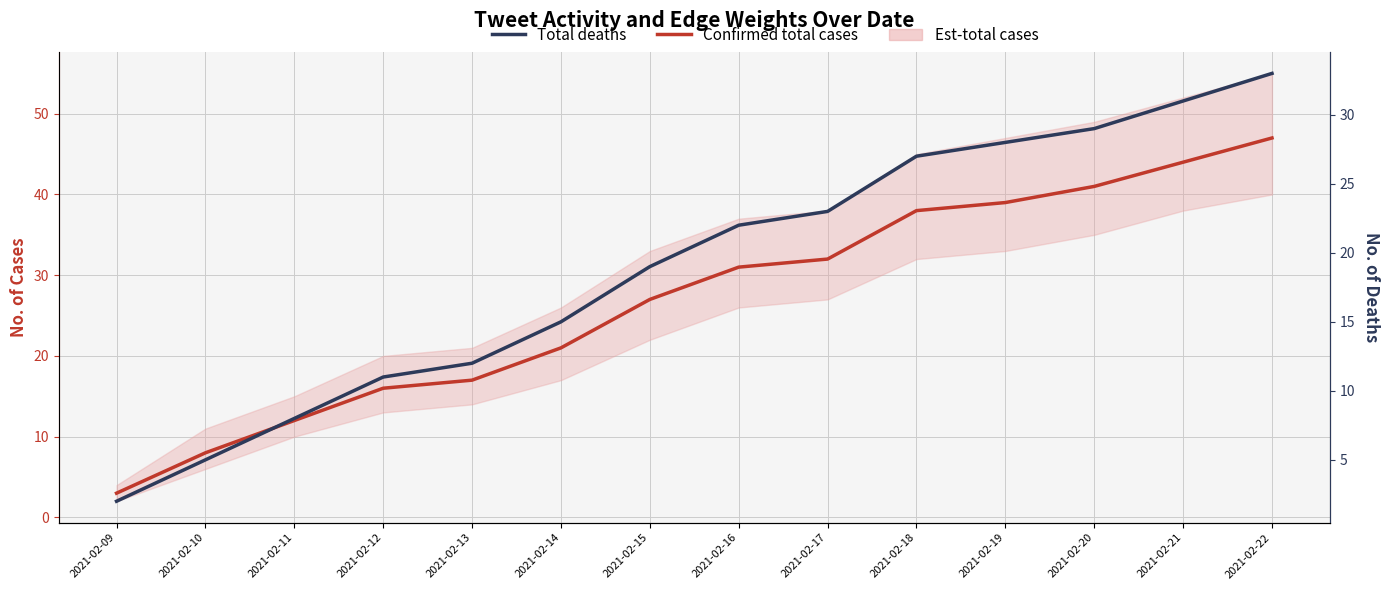

At how many categories does at least one series exceed 15?

11